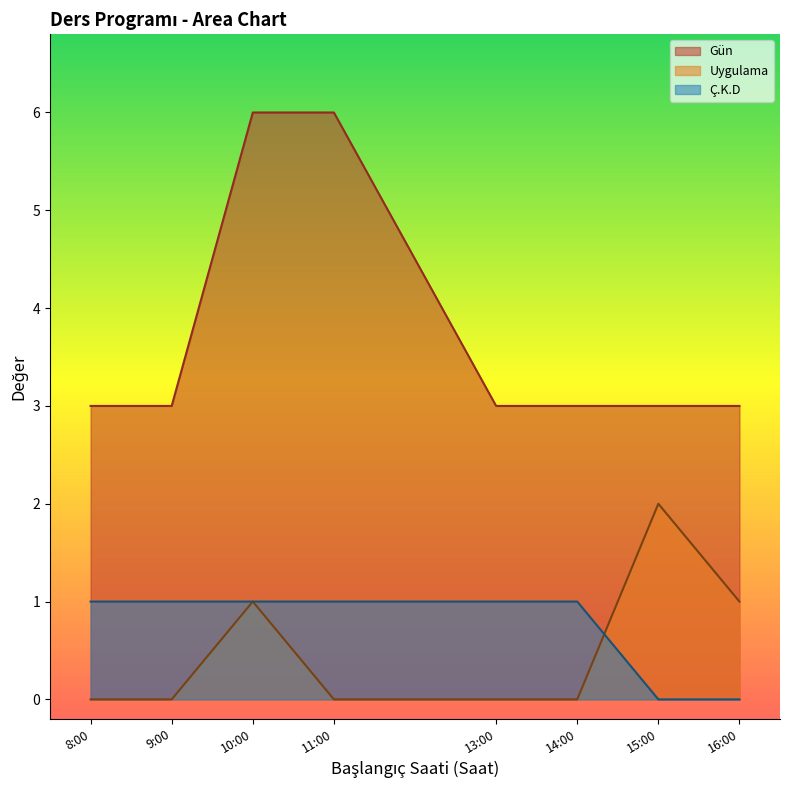

What is the sum of the Uygulama values at 10:00 and 13:00?

1